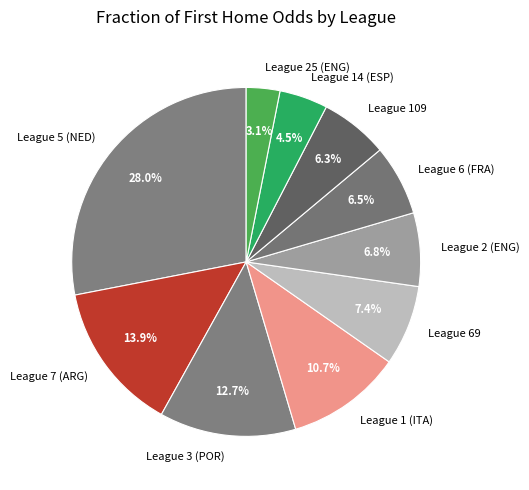

What is the ratio of the value at League 7 (ARG) to the value at League 3 (POR)?

1.1